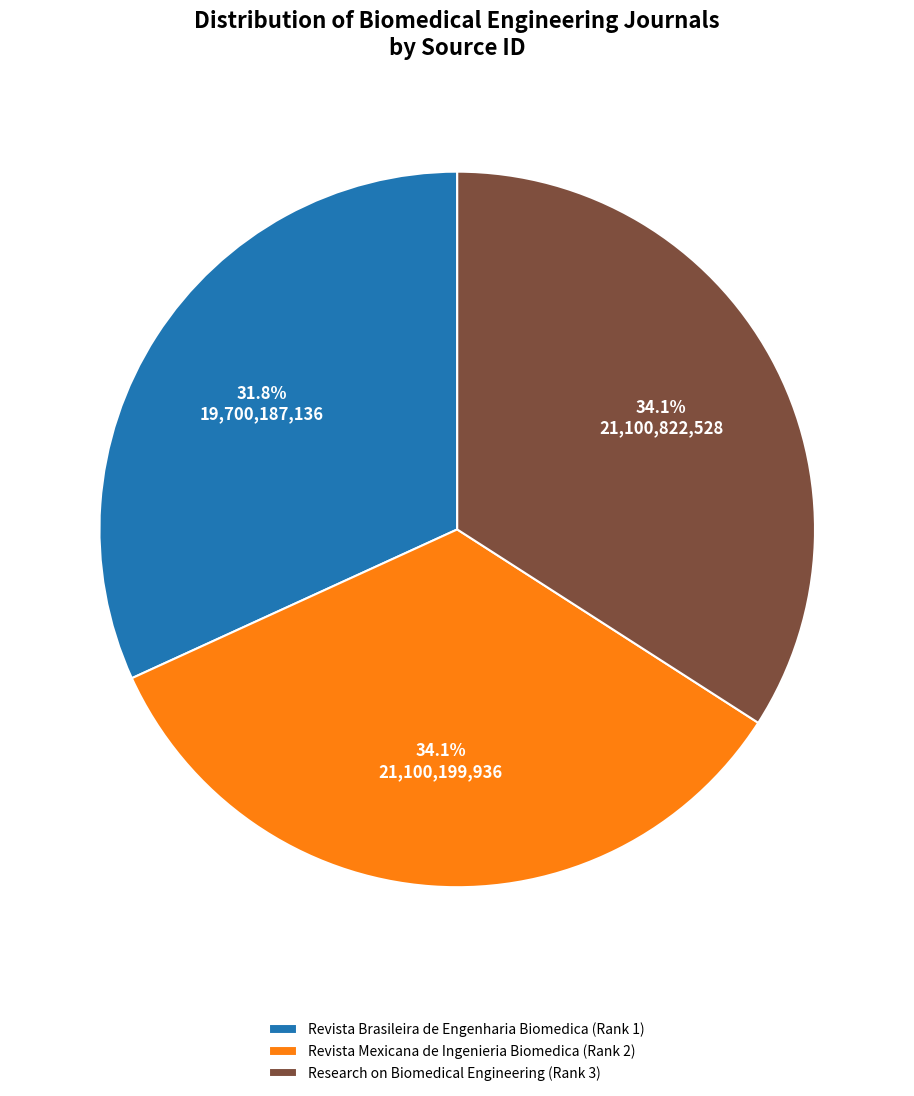

To the nearest percent, what percentage of the pie is Revista Mexicana de Ingenieria Biomedica (Rank 2)?

34%